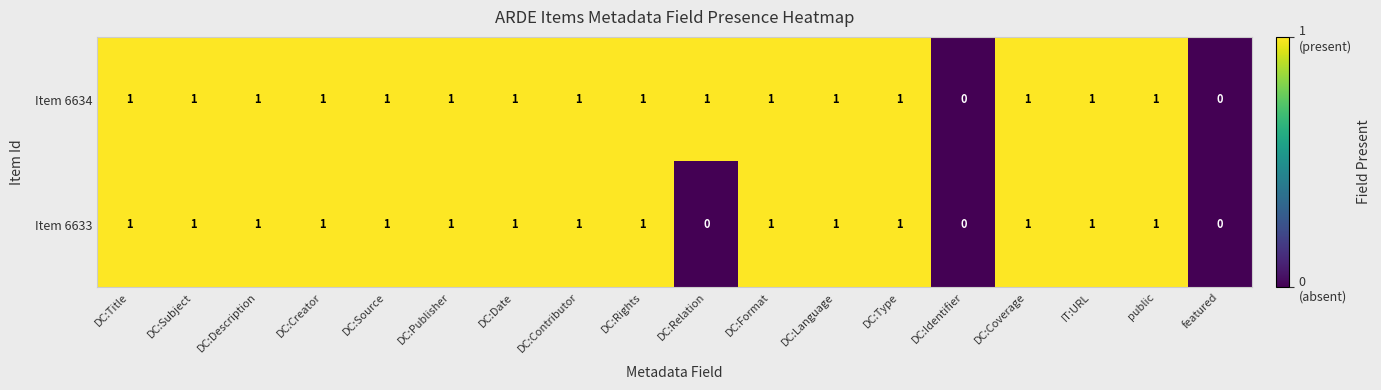

True or false: Item 6634 has a value of 0 at DC:Creator.

False